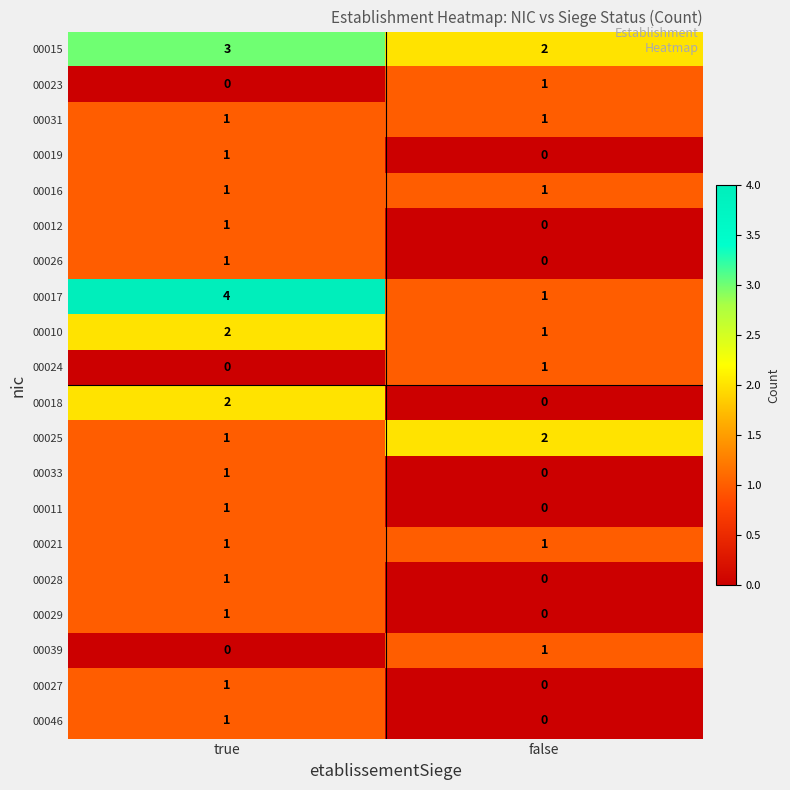

At which category is the sum across all series the highest?

true